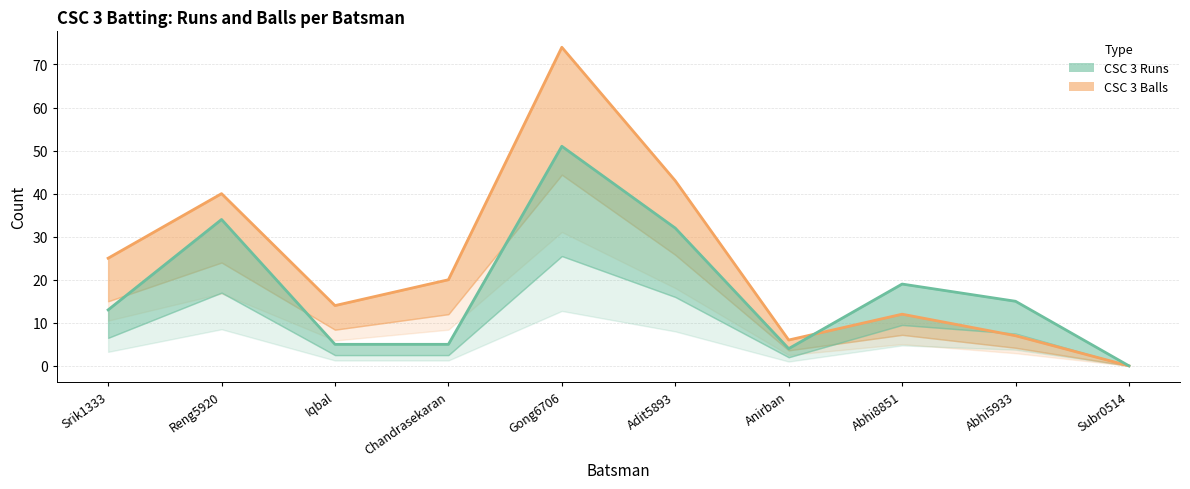

The CSC 3 Balls series shows 109 at Gong6706. True or false?

False